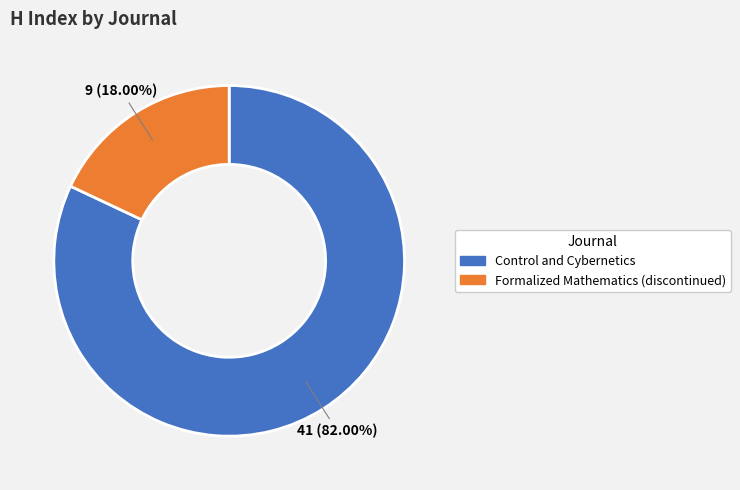

Is it true that Formalized Mathematics (discontinued) is 18% of the pie?

True